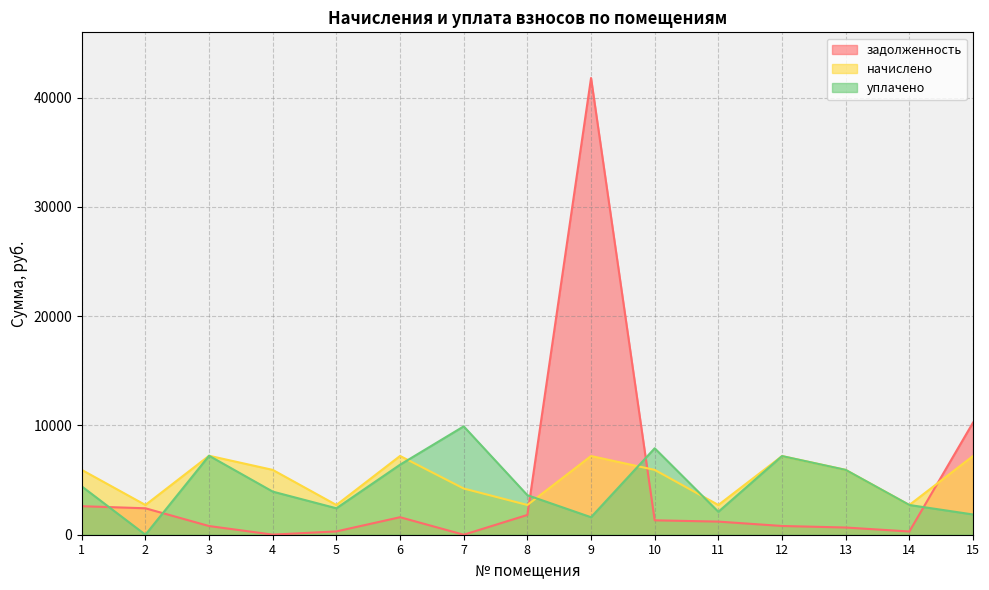

What is the value of the задолженность point at the 6th from the left?

1601.6